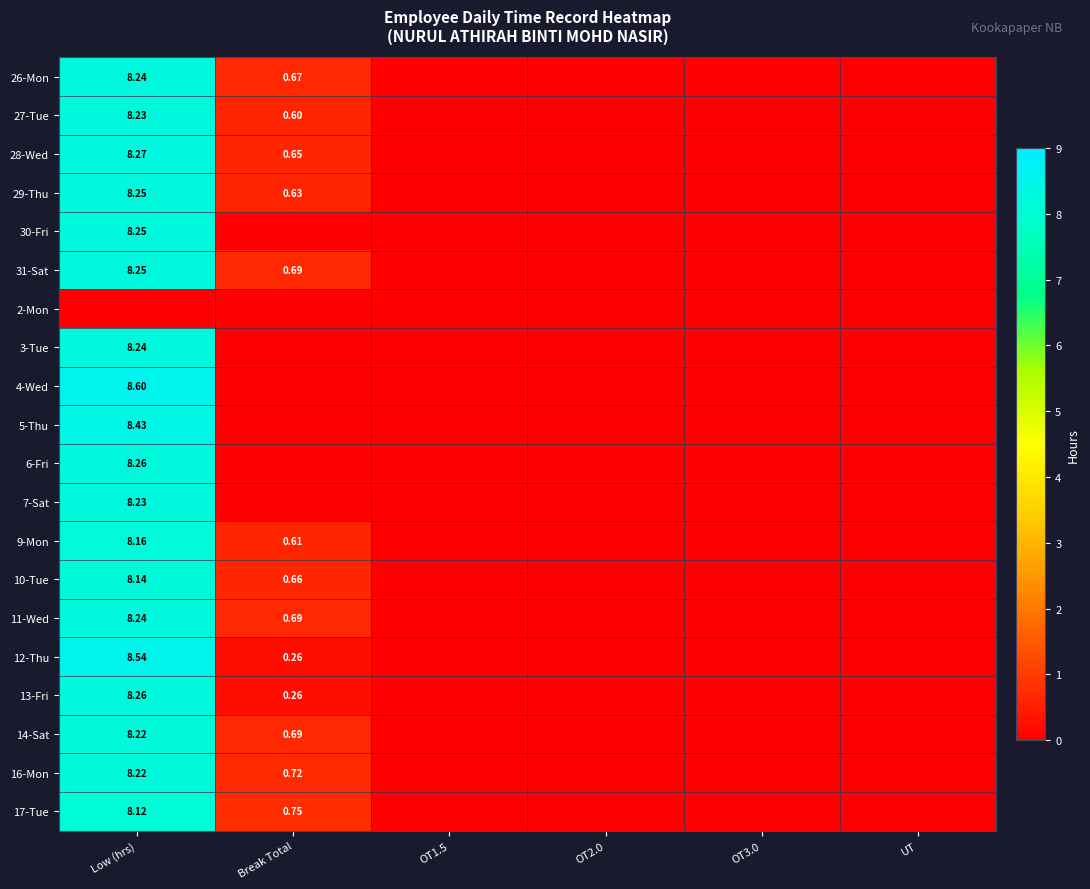

Is the value of 5-Thu at Low (hrs) greater than the value of 12-Thu at Low (hrs)?

No